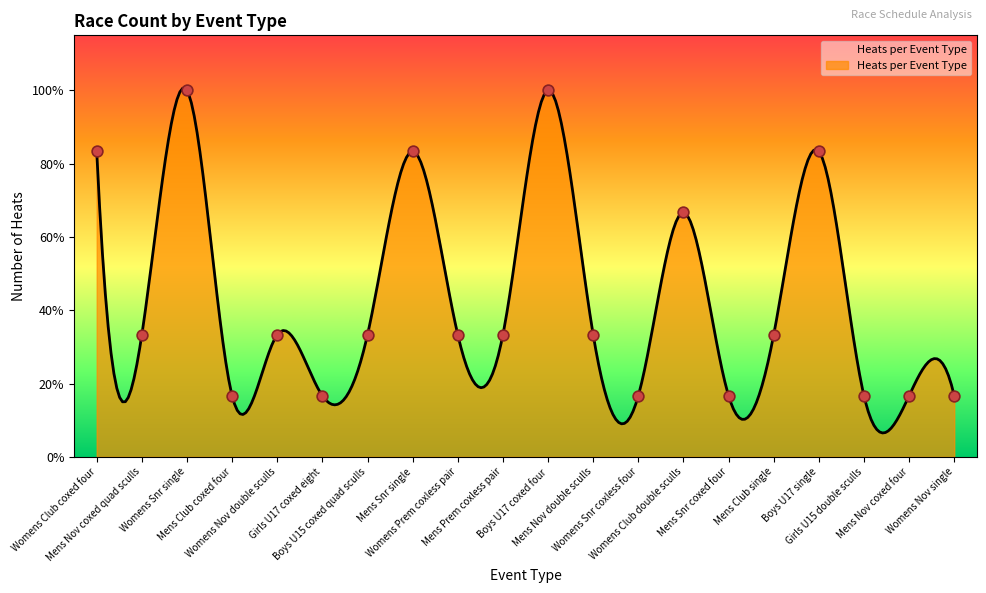

Approximately how many times larger is the value at Womens Club coxed four compared to Boys U17 coxed four?

0.8